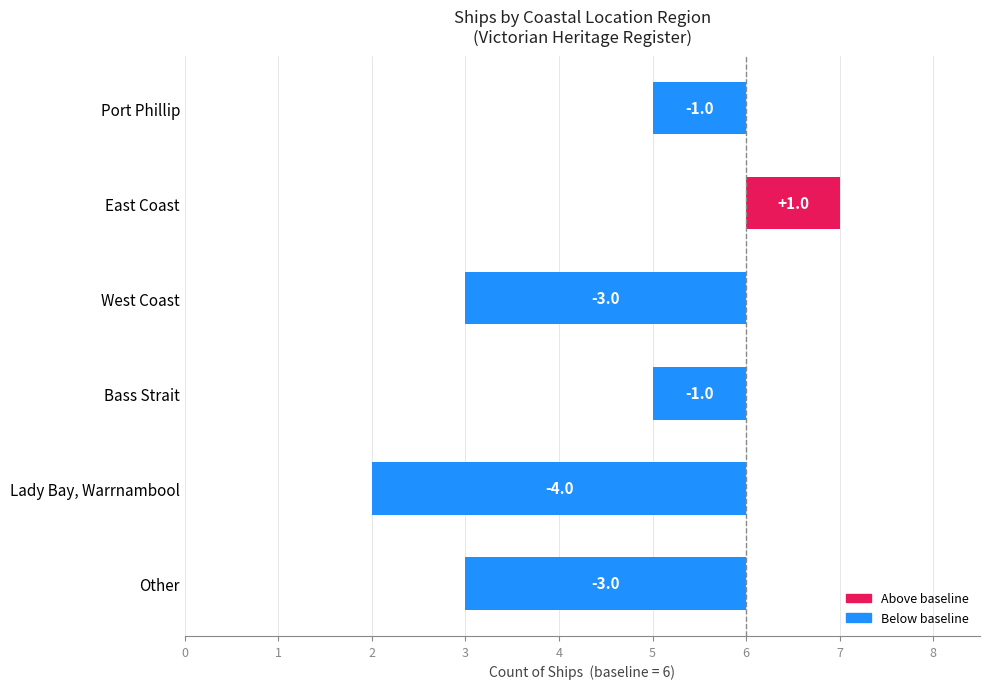

What is the difference between the values at Lady Bay, Warrnambool and Other?

1